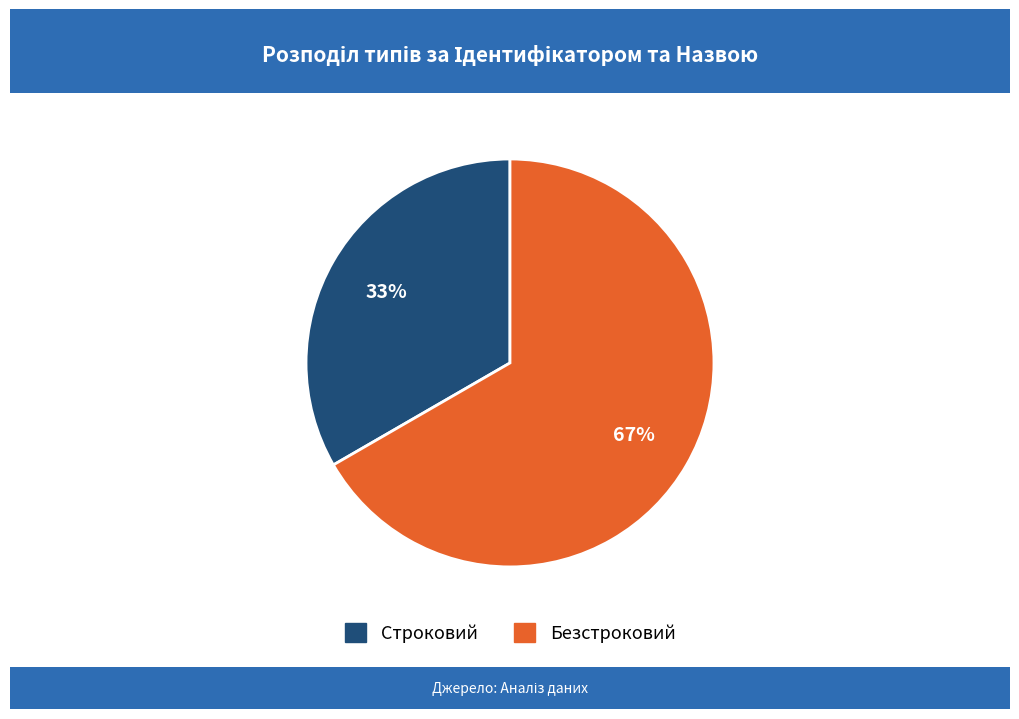

How many segments does this pie chart have?

2